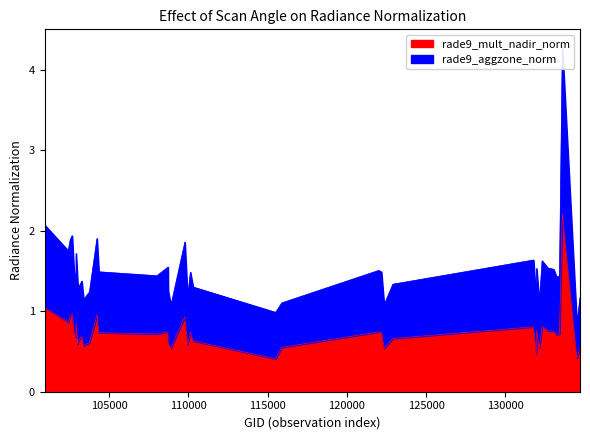

Which label corresponds to the largest value in the chart?

133585